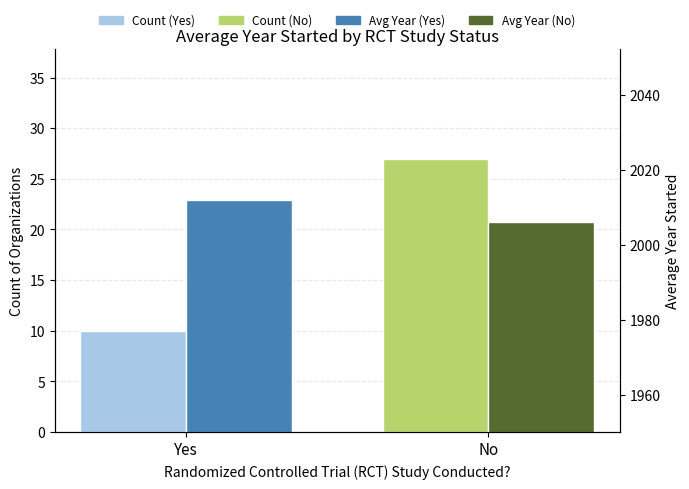

What is the label of the 2nd bar from the left?

No